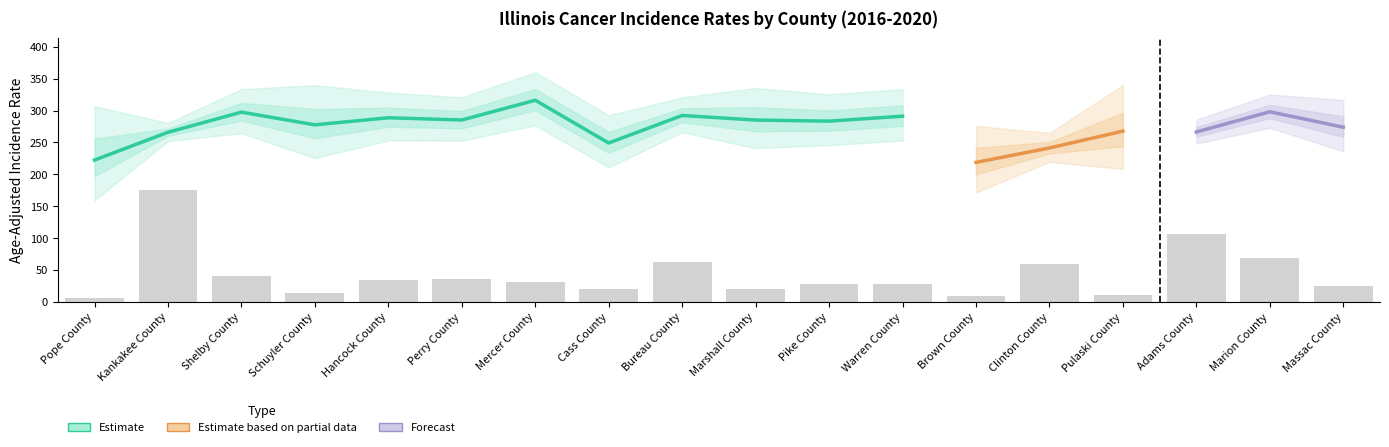

The Age-Adjusted Rate series shows 72.2 at Cass County. True or false?

False